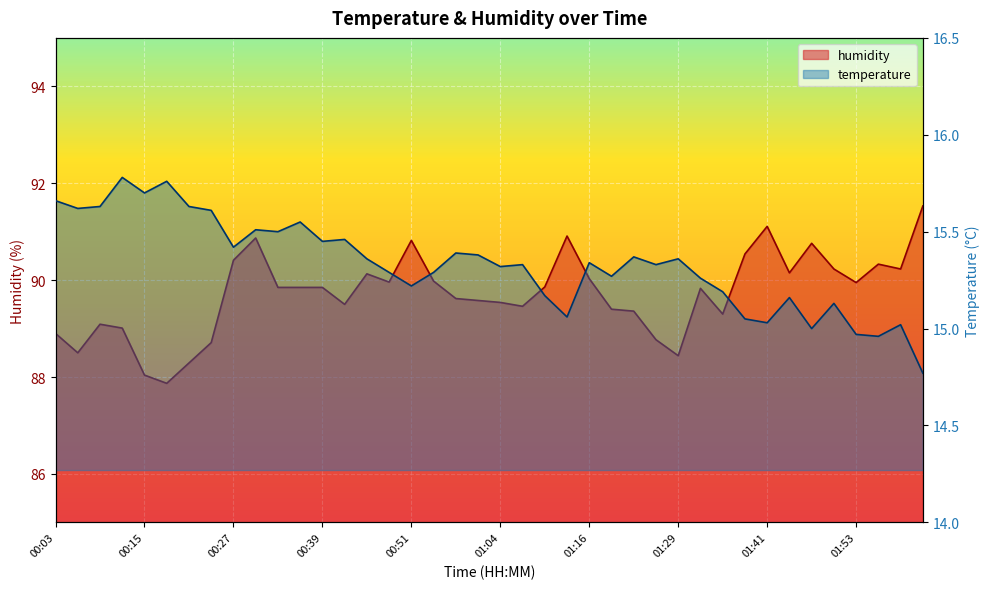

Read the humidity value at 01:56.

90.3